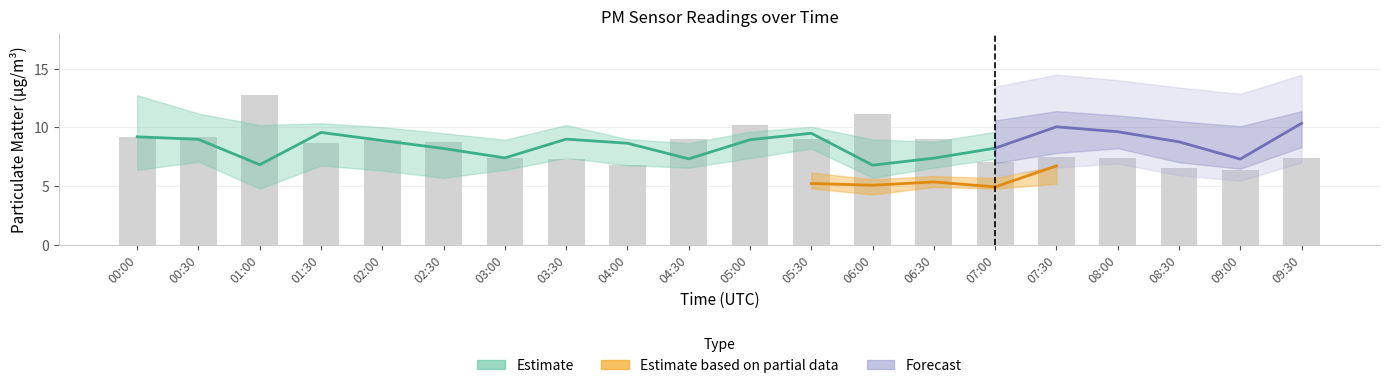

What is the sum of all values?

169.6